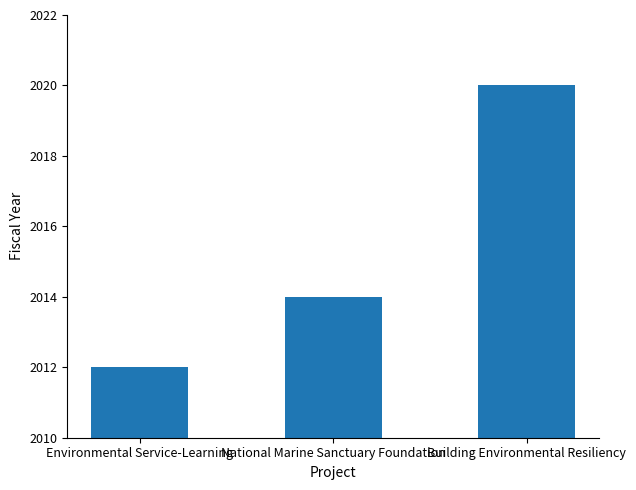

Reading left to right, what are all the values shown in this chart?

2012	2014	2020